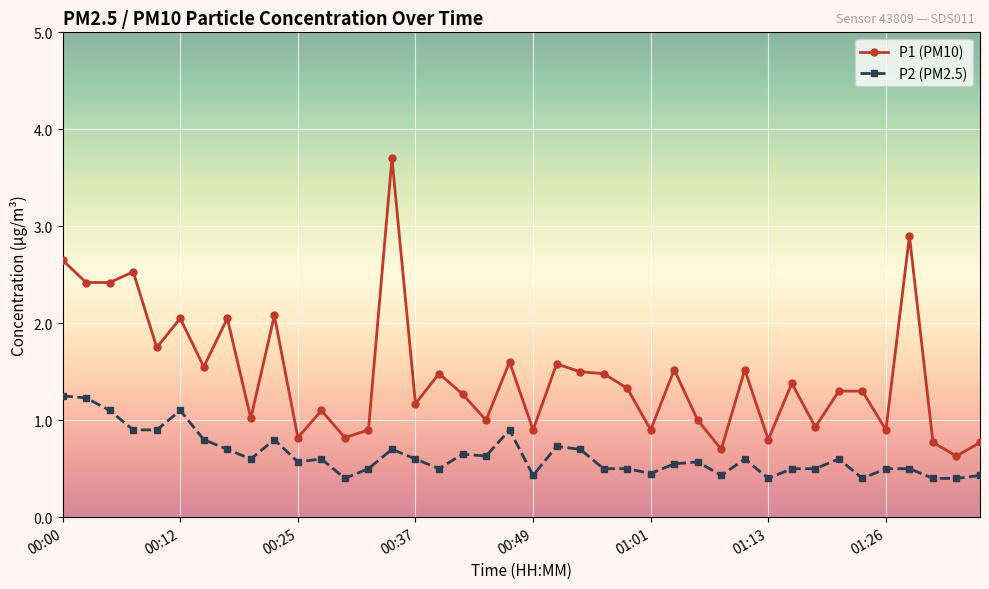

What is the value of the P1 (PM10) point at the 34th from the left?

1.3